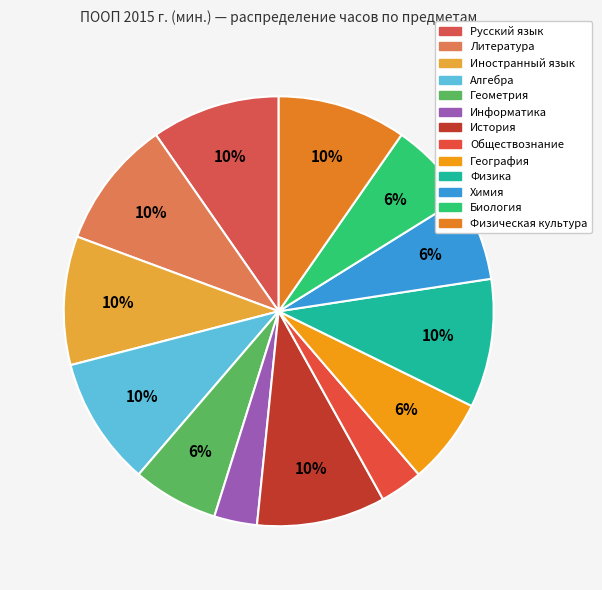

What percentage is NOT represented by Геометрия?

93.5%